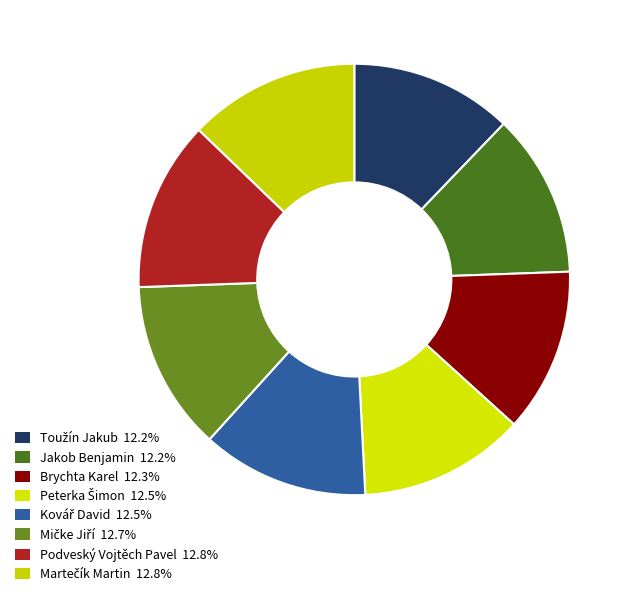

True or false: Jakob Benjamin accounts for 18% of the total.

False